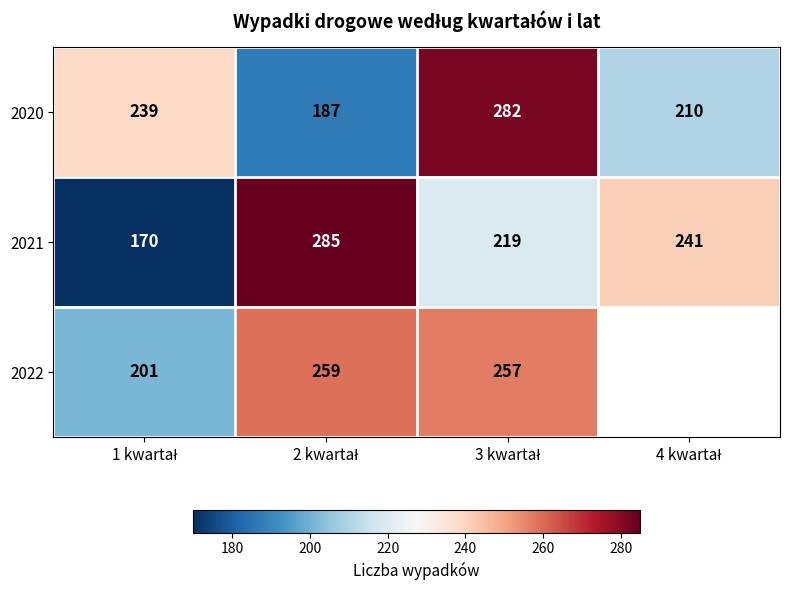

What is the difference between the second highest and second lowest values in the 2020 series?

29